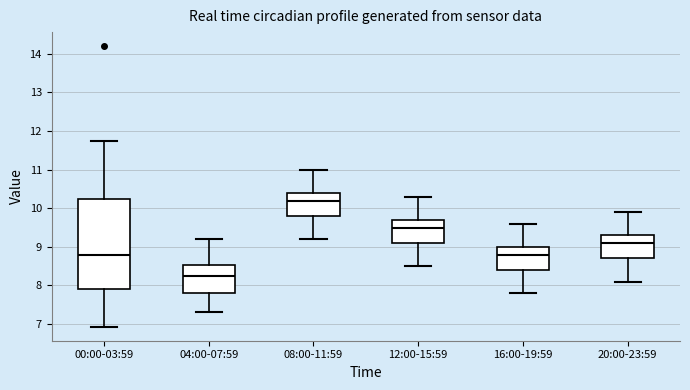

Where does the lower whisker of the box for 08:00-11:59 end on the y-axis? The values are not printed on the chart, so give them approximately, as read against the axis.

9.2